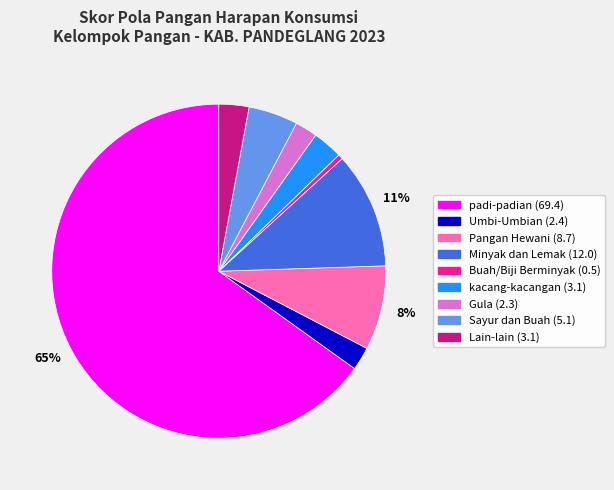

Which has a higher value, kacang-kacangan or Sayur dan Buah?

Sayur dan Buah